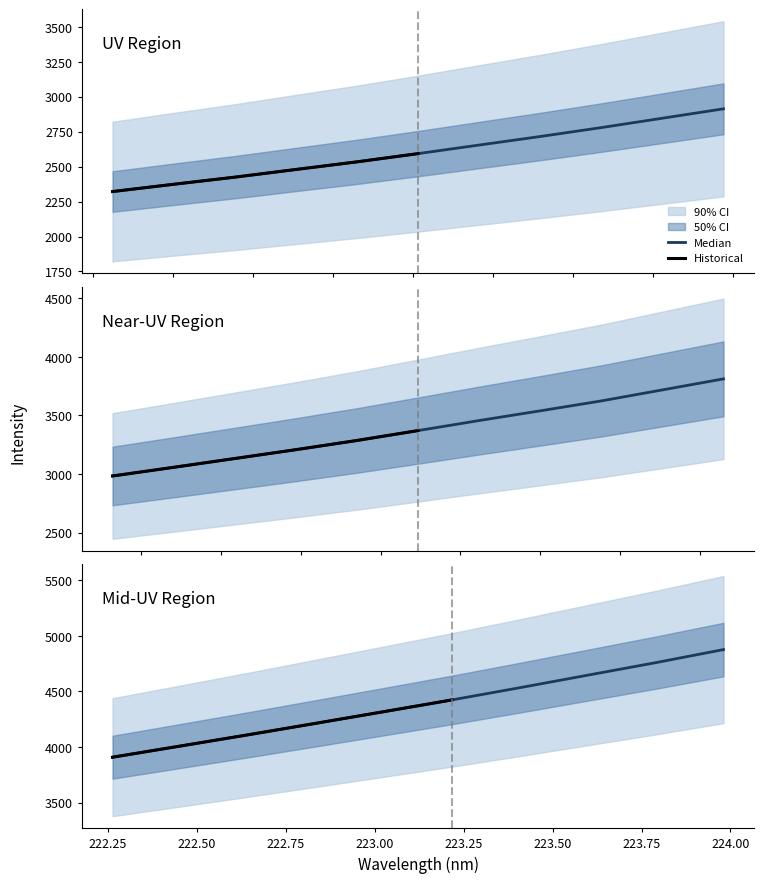

Reading left to right, transcribe all the data shown in this chart.

0=2321.5	1=2373.6	2=2424.5	3=2479.4	4=2534.0	5=2592.9	6=2654.2	7=2715.2	8=2779.0	9=2846.0	10=2913.2	11=2983.2	12=3057.2	13=3132.4	14=3207.9	15=3286.5	16=3371.1	17=3456.8	18=3539.8	19=3624.4	20=3718.6	21=3812.7	22=3908.3	23=4008.8	24=4110.0	25=4213.6	26=4318.0	27=4423.2	28=4533.0	29=4645.4	30=4757.7	31=4875.4